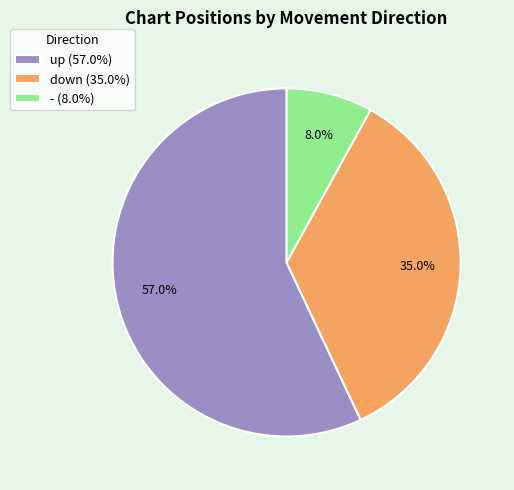

To the nearest percent, what portion does down represent?

35%